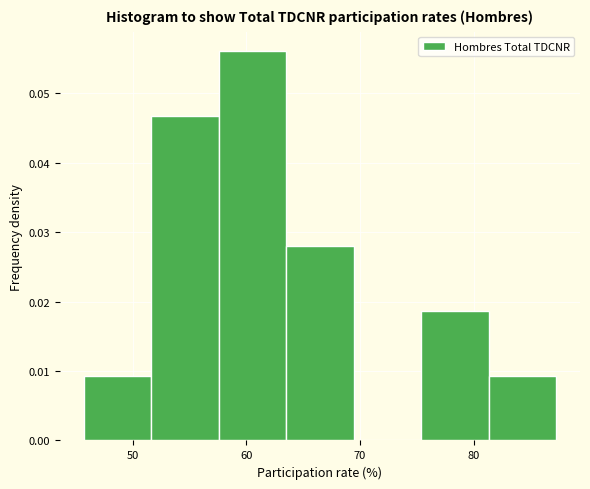

How tall is the bar that spans 64 to 69 on the x-axis? Neither the bar edges nor the heights are printed on the chart, so give them approximately, as read against the axes.

0.028